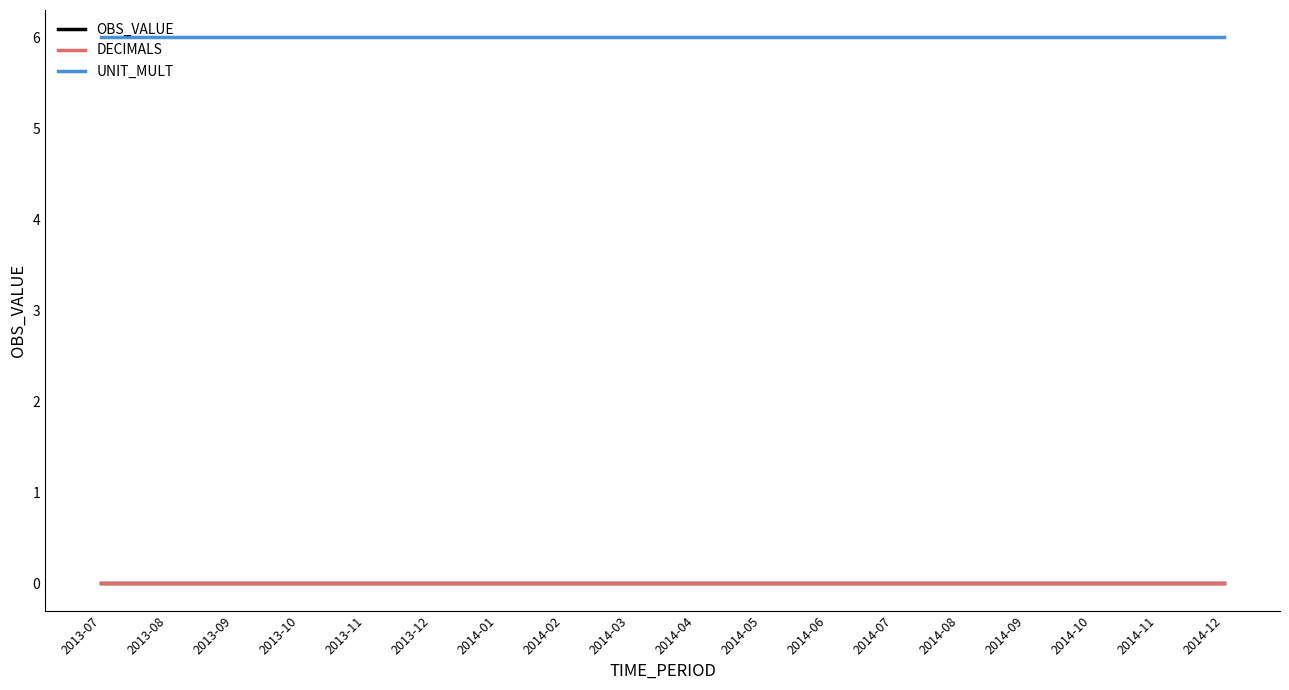

Does the chart display data point markers on the line(s)?

No